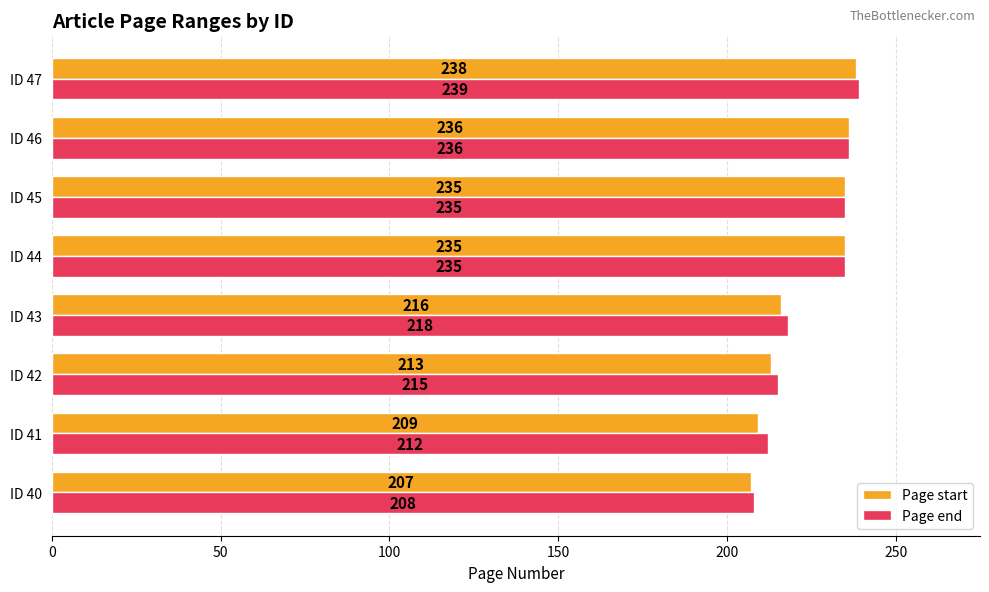

What is the difference between the maximum and minimum values in the Page end series?

31